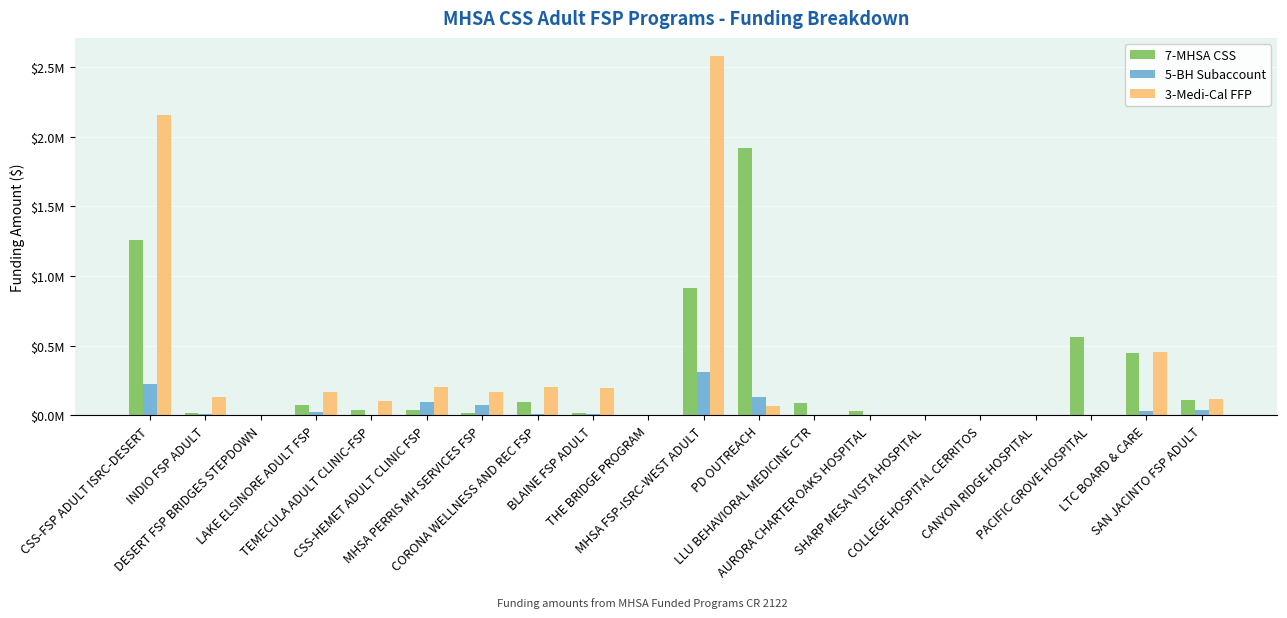

Reading left to right, list all the values displayed in this chart.

7-MHSA CSS: 1258589.8	18660.7	2283.8	71995.0	38739.6	39386.8	21264.5	96317.2	20366.9	62.3	915173.6	1915279.4	88510.0	30240.0	0.0	0.0	2373.0	562400.0	447615.7	111405.4
5-BH Subaccount: 226746.1	13699.8	344.6	21600.6	6998.9	93220.8	71942.1	10190.0	11352.7	0.0	313732.3	134940.2	0.0	0.0	0.0	0.0	0.0	0.0	33846.2	38192.1
3-Medi-Cal FFP: 2156976.0	131041.0	5972.0	164863.3	104727.0	201135.7	165571.1	207748.2	196904.9	166.9	2579637.1	69510.7	0.0	0.0	0.0	0.0	0.0	0.0	453448.0	118158.7